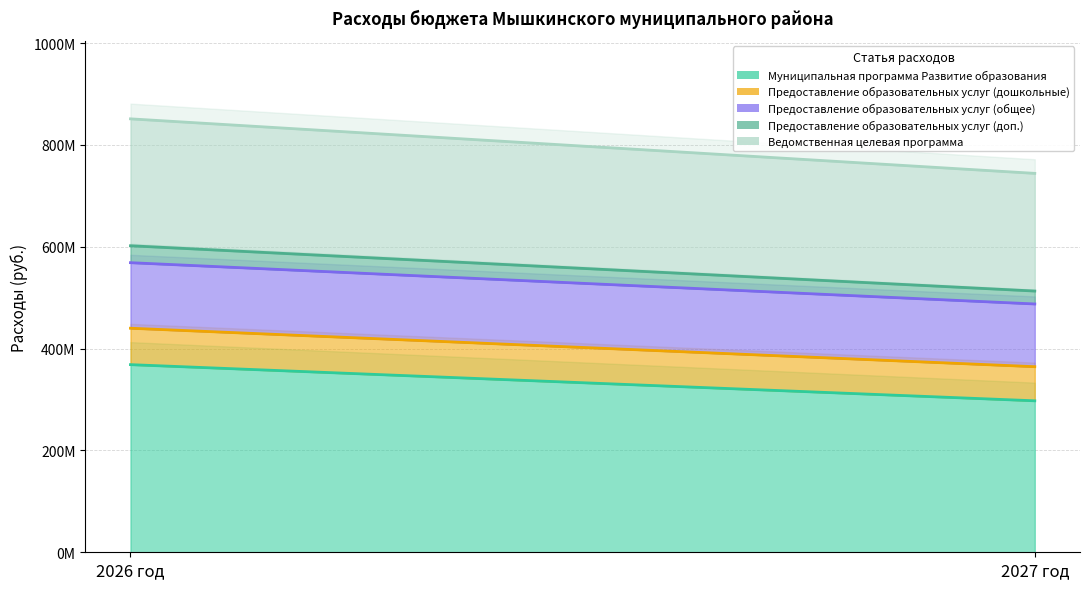

True or false: Муниципальная программа Развитие образования has a value of 521124643 at 2027 год.

False